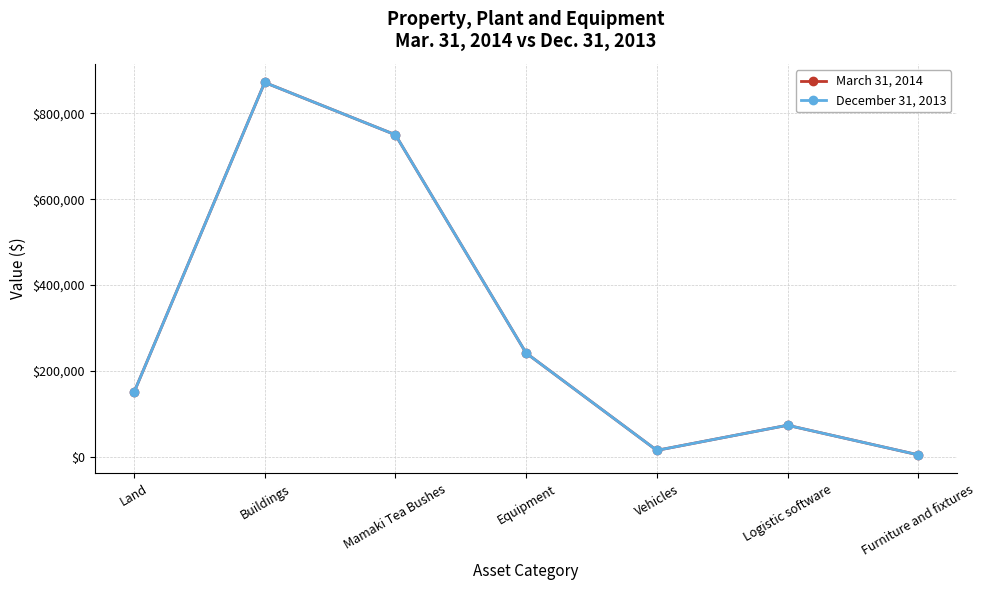

Reading right to left, list all the values displayed in this chart.

March 31, 2014: Furniture and fixtures=4590	Logistic software=73500	Vehicles=15000	Equipment=241665	Mamaki Tea Bushes=750000	Buildings=871842	Land=150000
December 31, 2013: Furniture and fixtures=4590	Logistic software=73500	Vehicles=15000	Equipment=241665	Mamaki Tea Bushes=750000	Buildings=871842	Land=150000